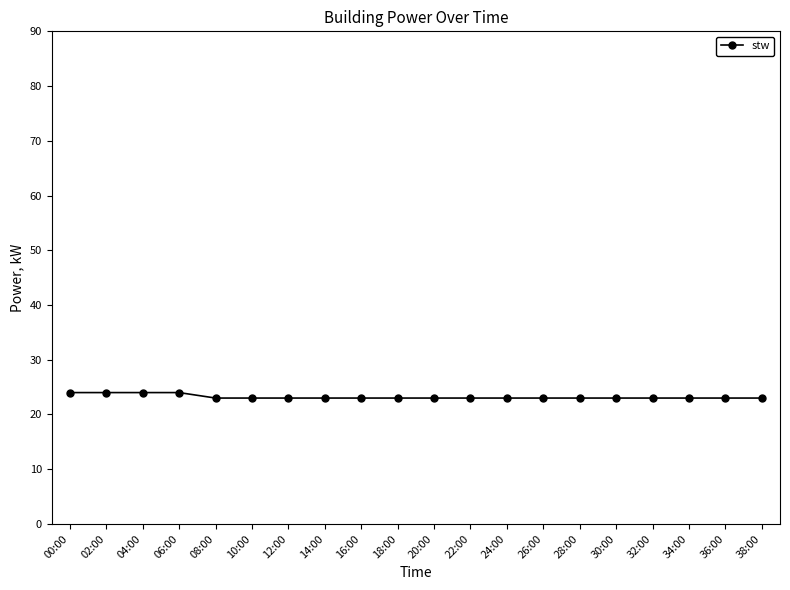

What is the change in value from 02:00 to 36:00?

-1